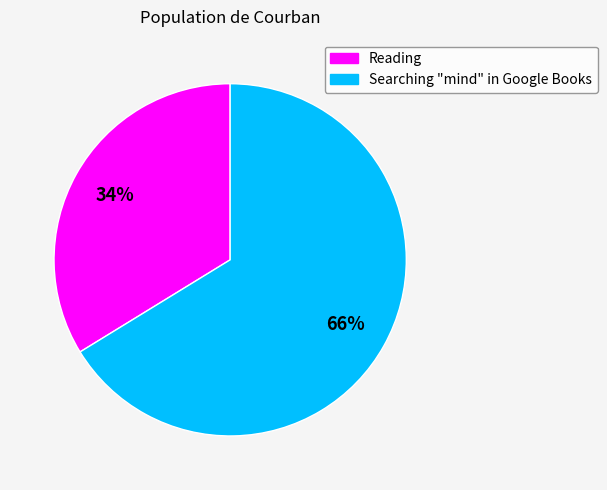

Does any single category account for the majority?

Yes